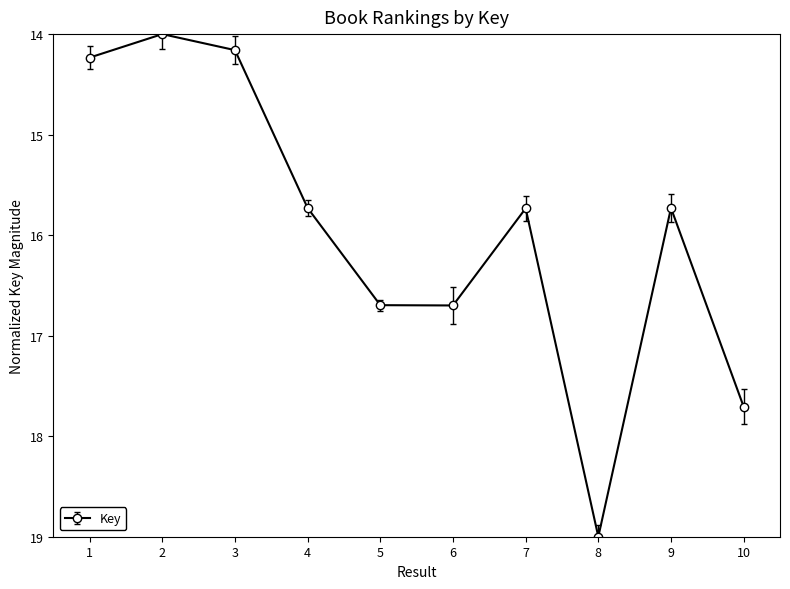

What is the ratio of the value at 3 to the value at 4?

0.9